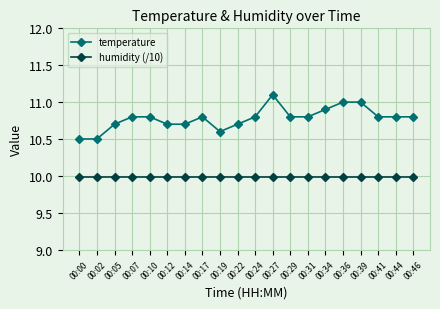

True or false: temperature has more than 0 interior local peaks.

True